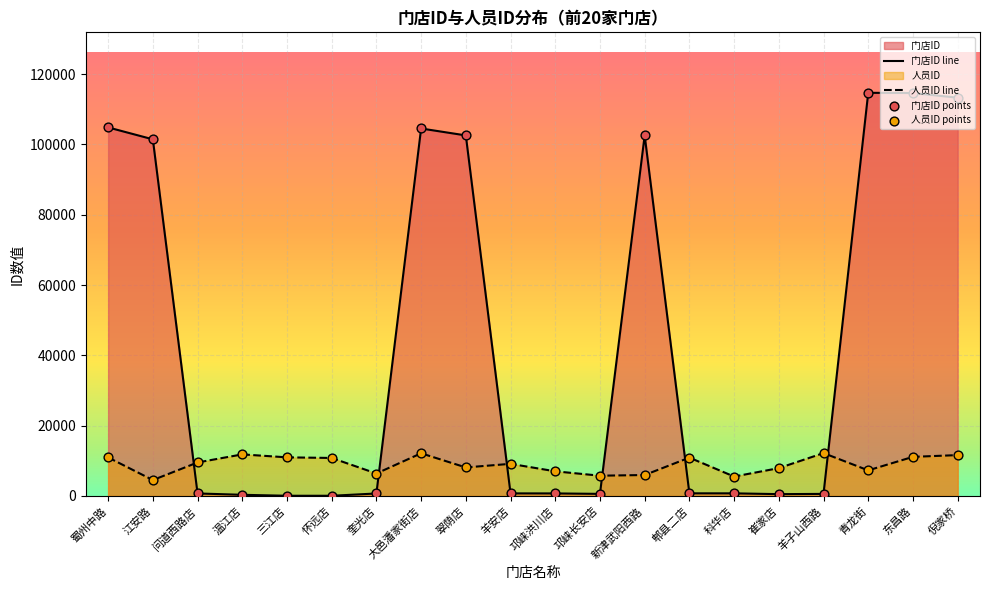

Which series has the largest total across all categories?

门店ID line